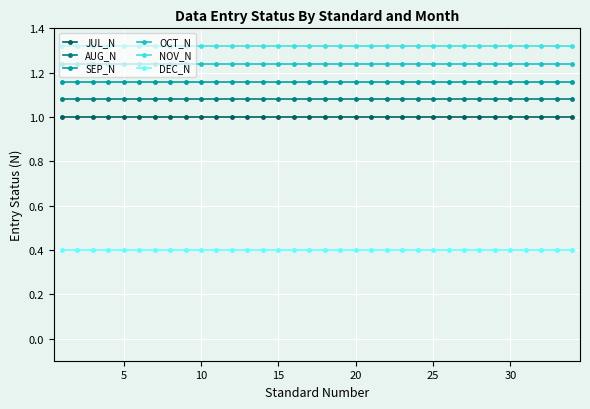

What is the value of the JUL_N point at the 6th from the left?

1.0